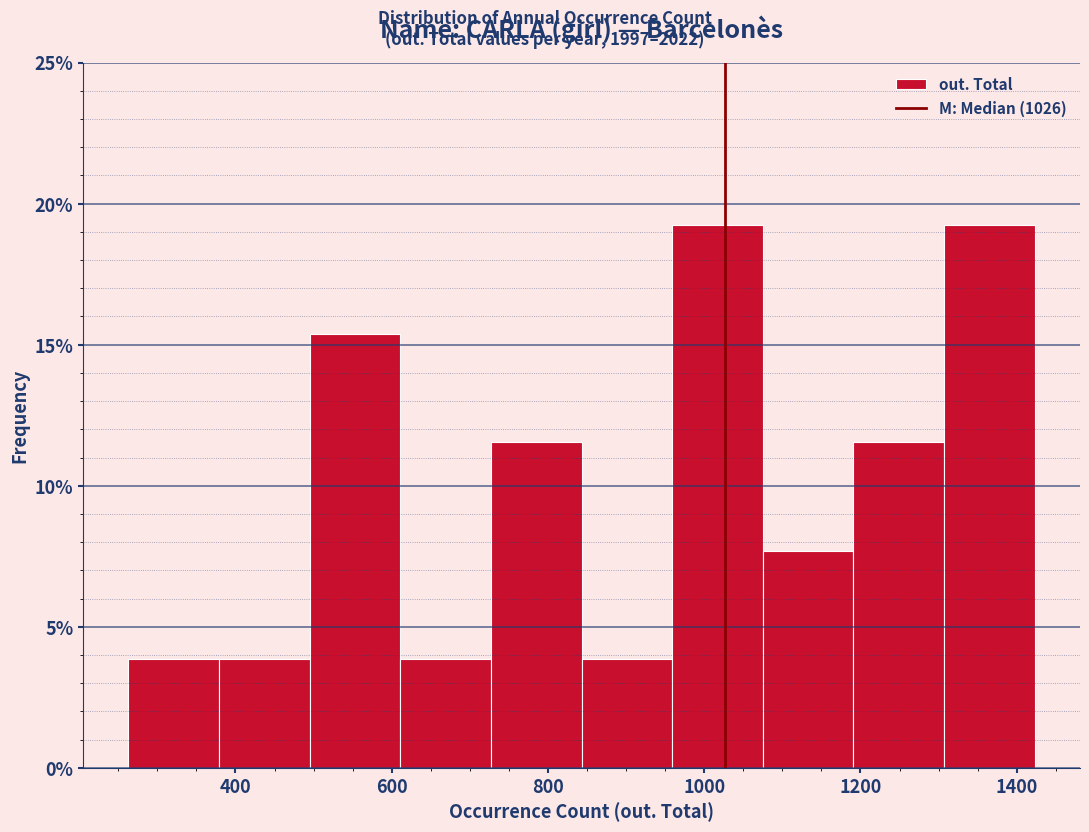

Reading left to right, list every bar in this chart as the range it spans on the x-axis followed by its height. Neither the bar edges nor the heights are printed on the chart, so give them approximately, as read against the axes.

260 to 380: 4.0
380 to 500: 4.0
500 to 620: 15.5
620 to 720: 4.0
720 to 840: 11.5
840 to 960: 4.0
960 to 1080: 19.0
1080 to 1200: 7.5
1200 to 1300: 11.5
1300 to 1420: 19.0